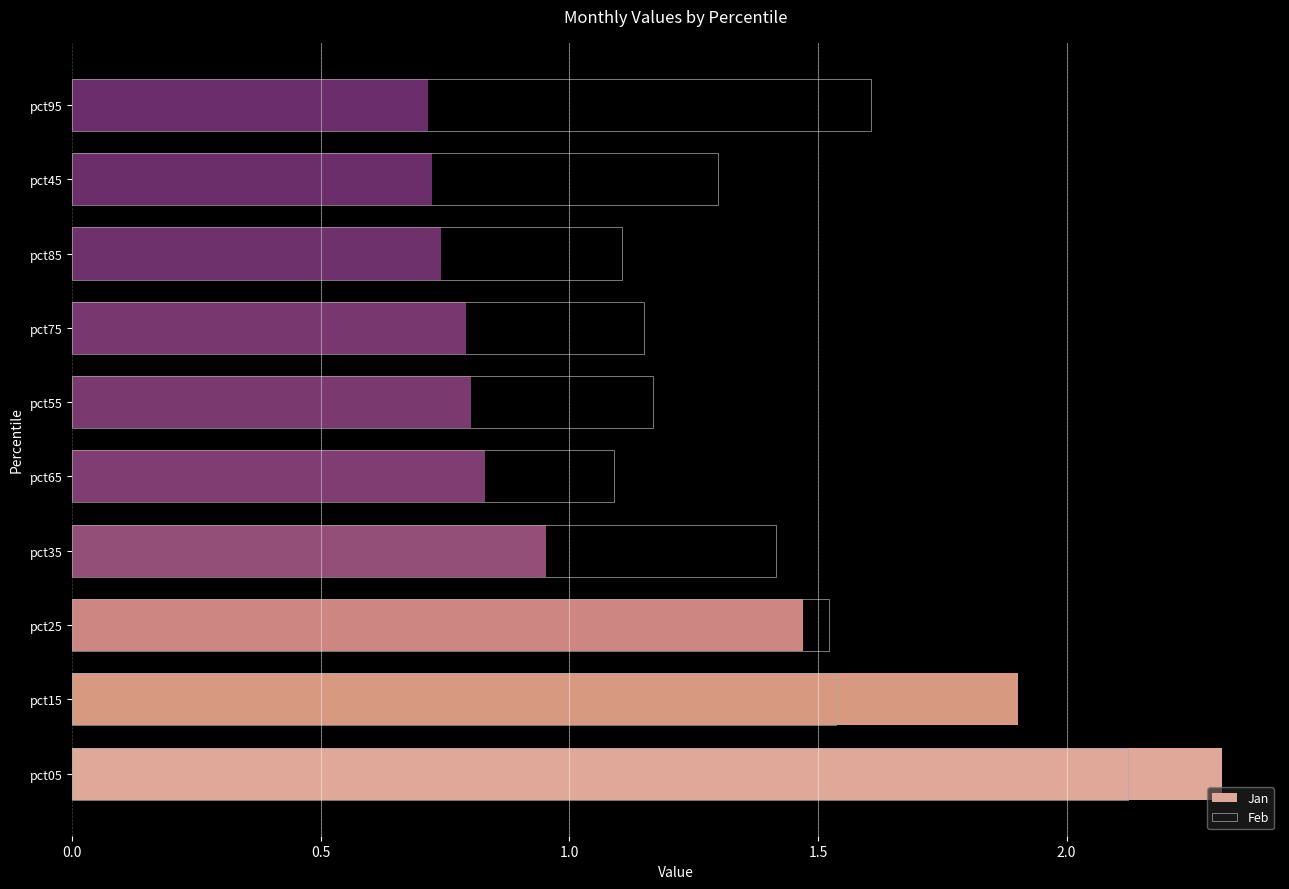

What position from the left is pct35?

4